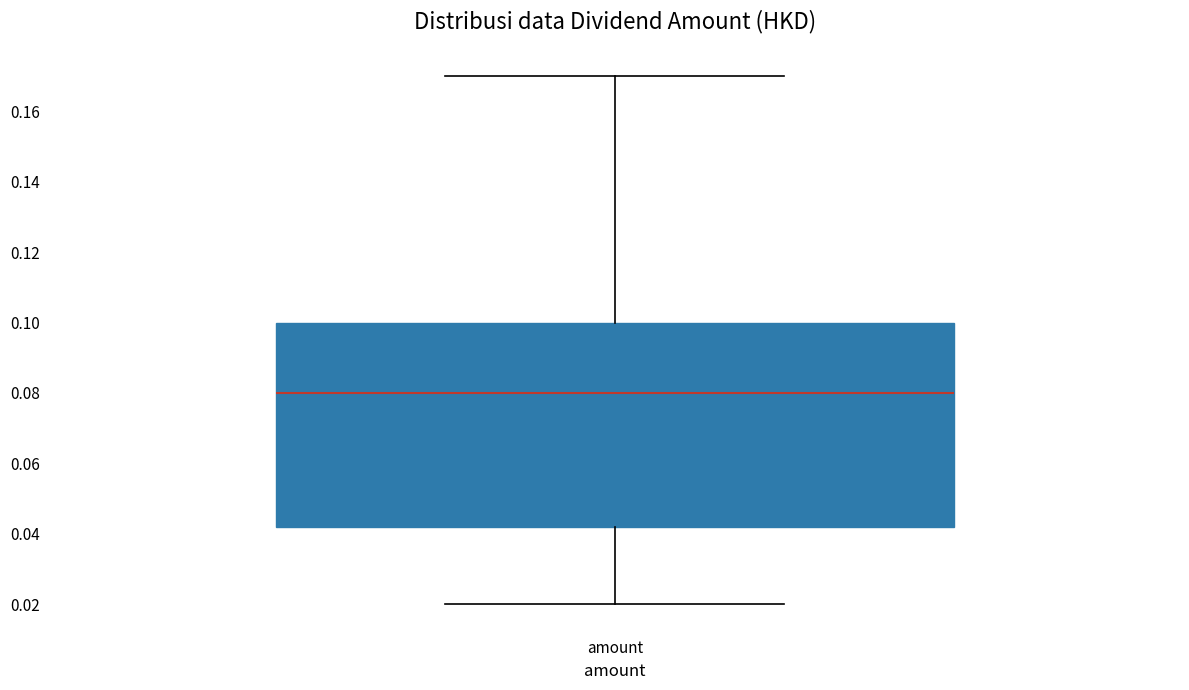

Where is the lower edge of the box for amount on the y-axis? The values are not printed on the chart, so give them approximately, as read against the axis.

0.042